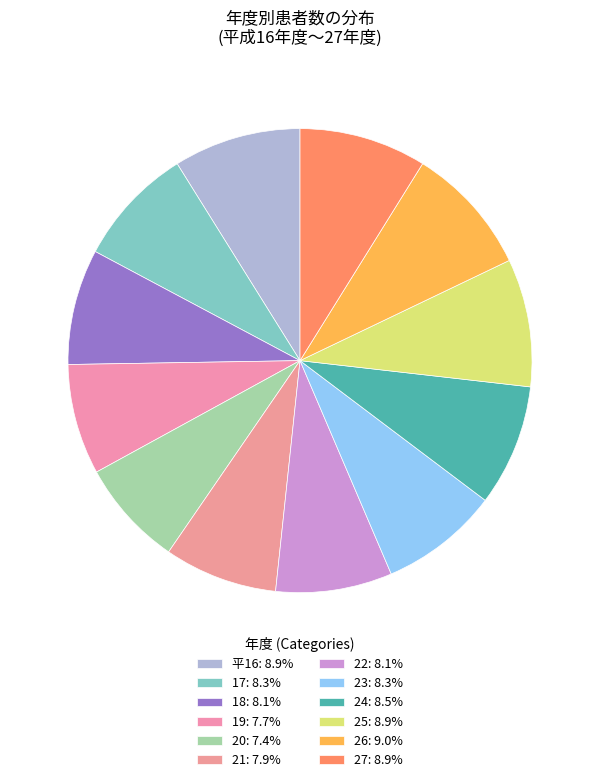

Between 25 and 22, which is larger?

25